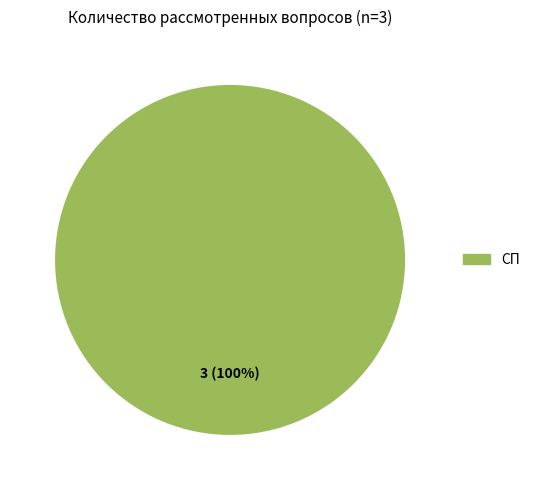

Is there any slice that represents more than half of the pie?

Yes